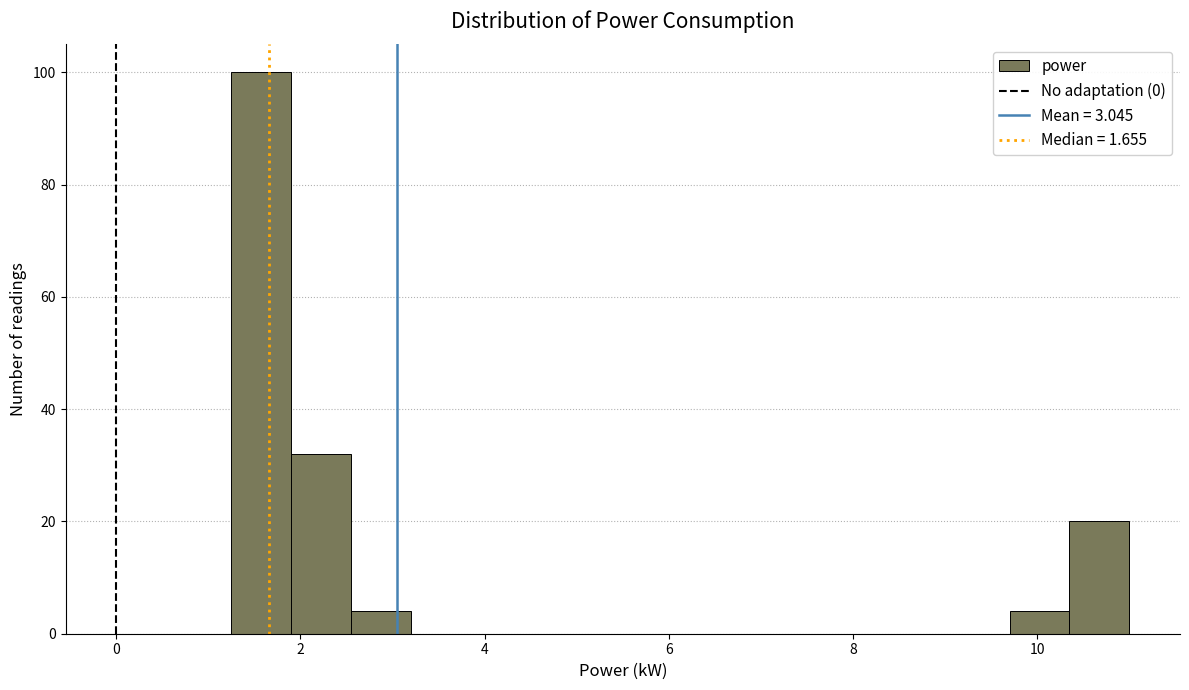

Around what value on the x-axis is the tallest bar? Give the approximate position of its centre, as read against the axis.

1.6